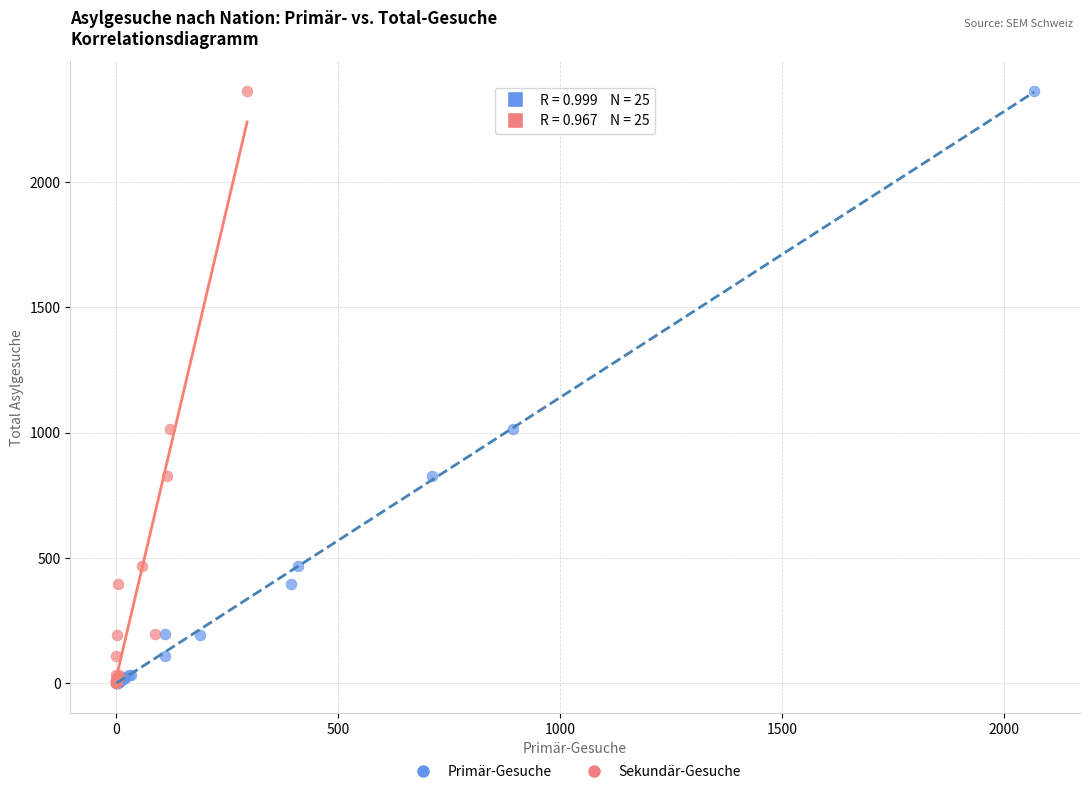

What are all the series names shown in the legend?

Primär-Gesuche, Sekundär-Gesuche